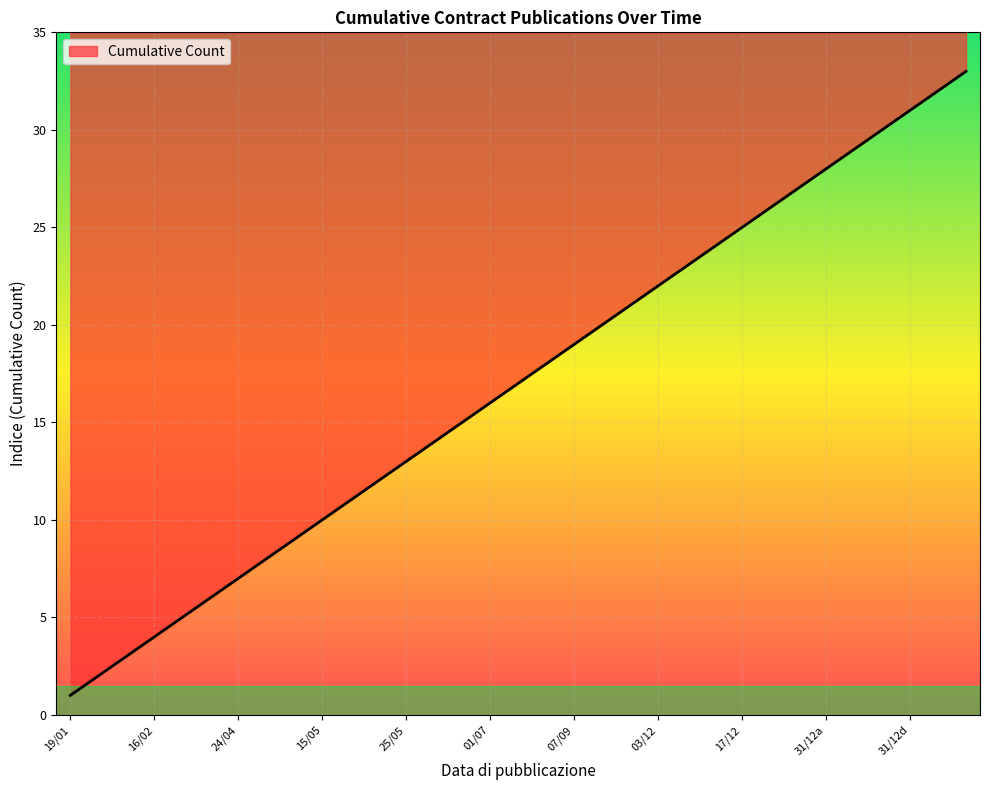

Does the chart display data point markers on the line(s)?

No